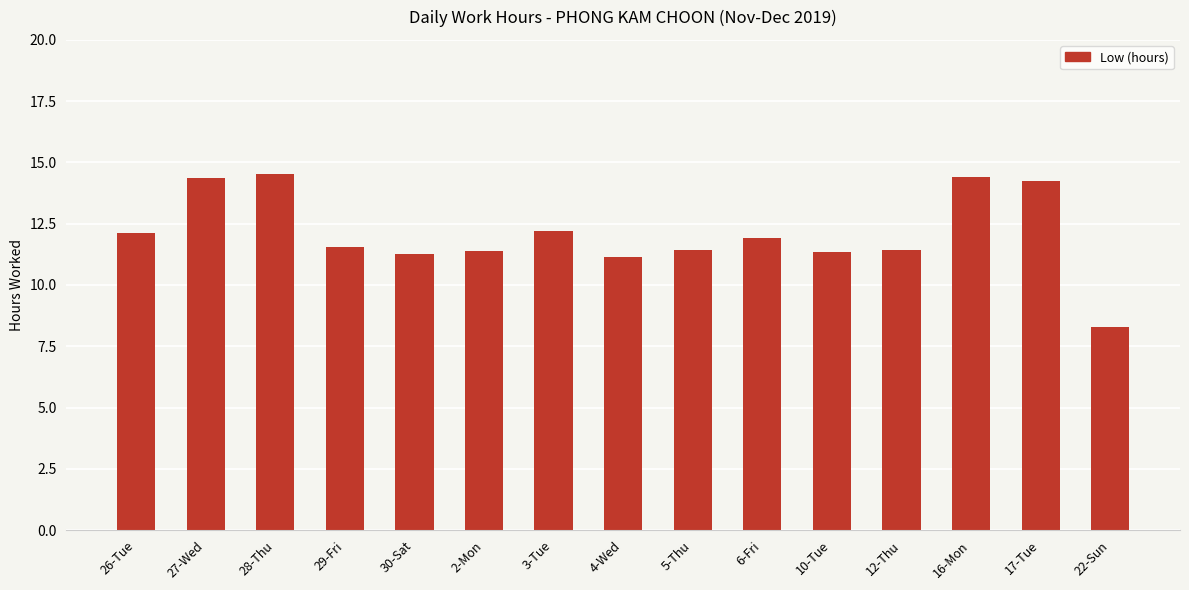

What is the label of the 3rd bar from the left?

28-Thu